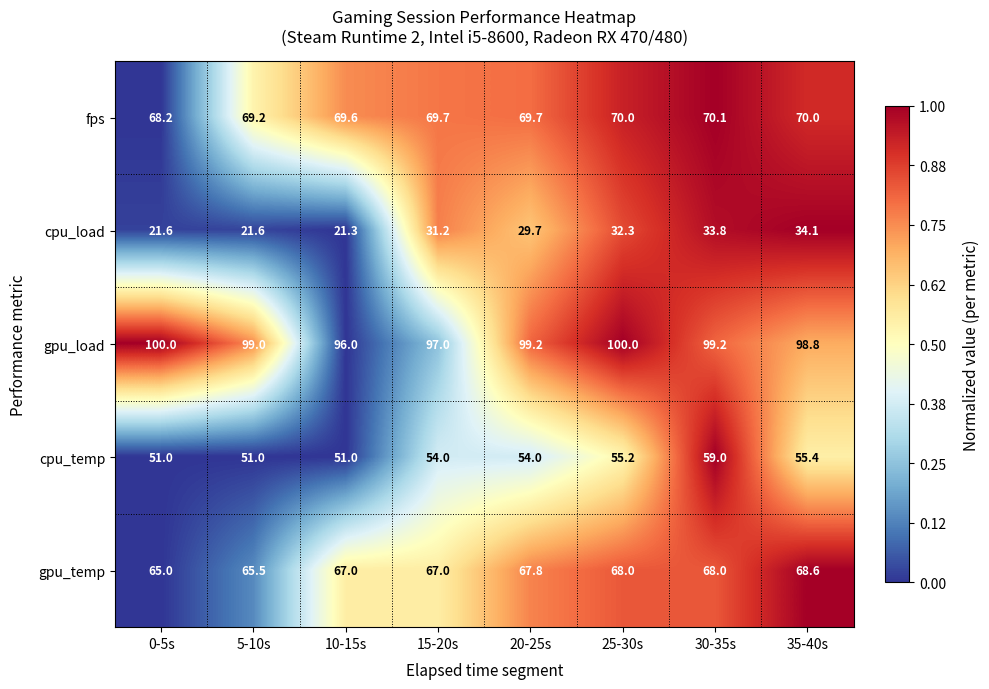

The cpu_temp series shows 51.0 at 5-10s. True or false?

True